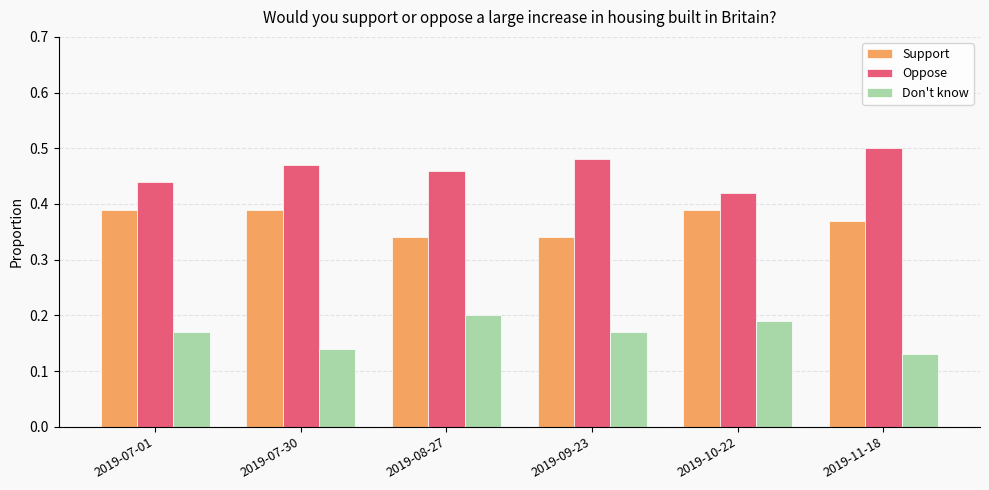

What is the sum of the Oppose values at 2019-08-27 and 2019-11-18?

1.0